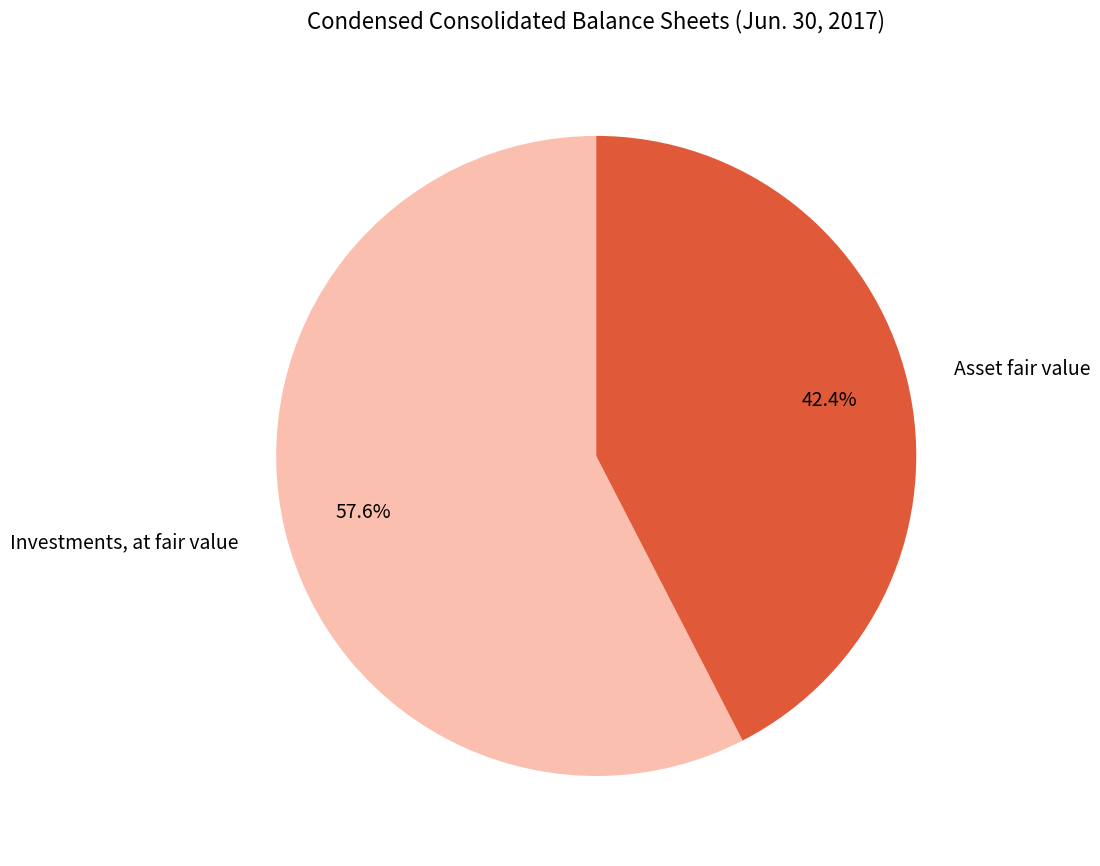

To the nearest percent, what is the difference between the Asset fair value and Investments, at fair value slice percentages?

15%